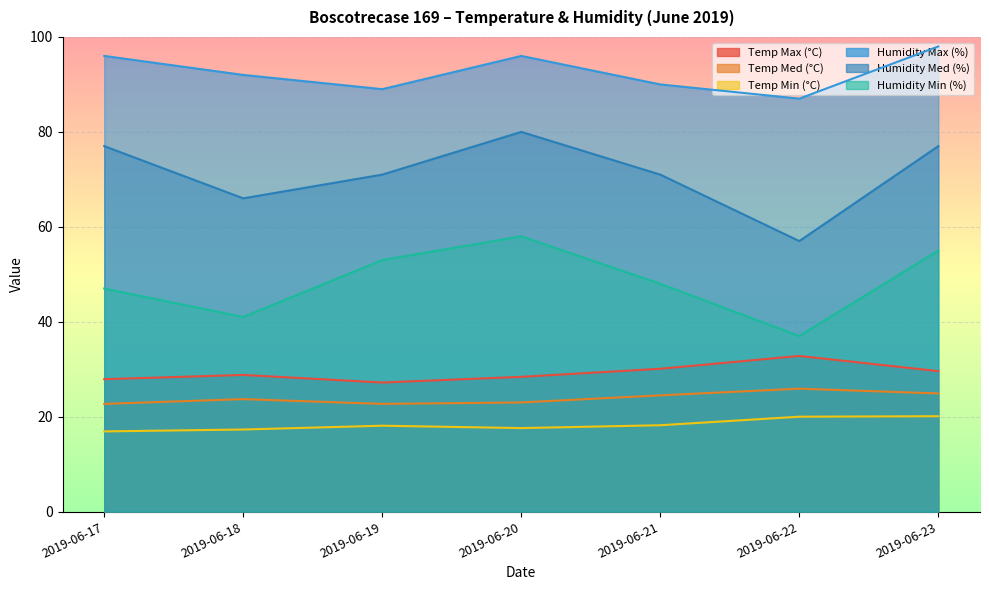

At which category does Temp Max (°C) reach its first local peak?

2019-06-18